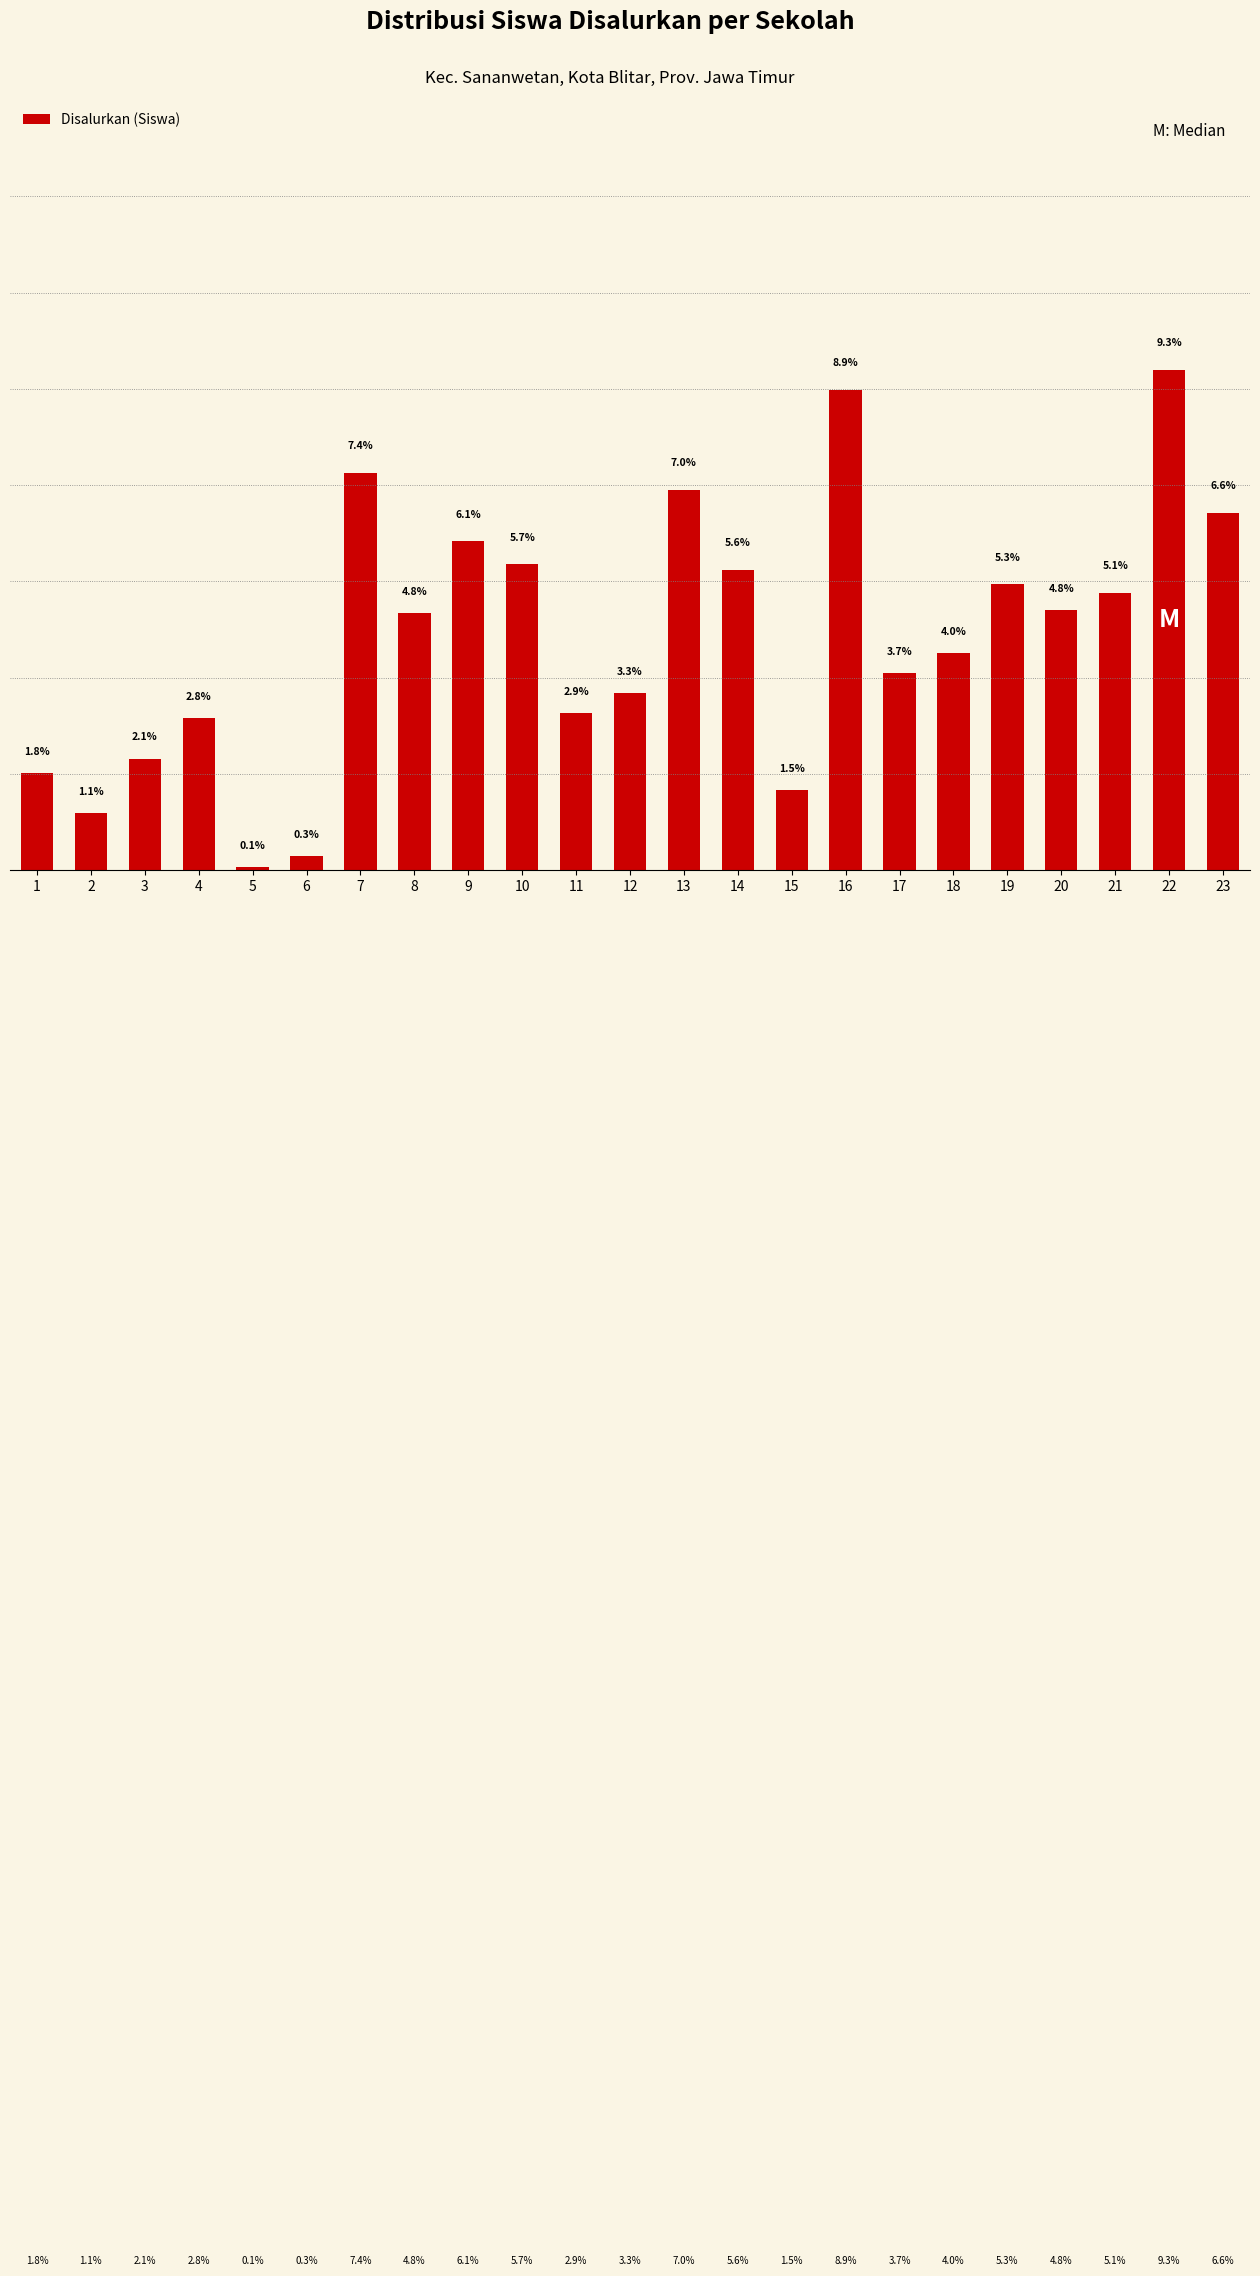

Are the bars horizontal?

No